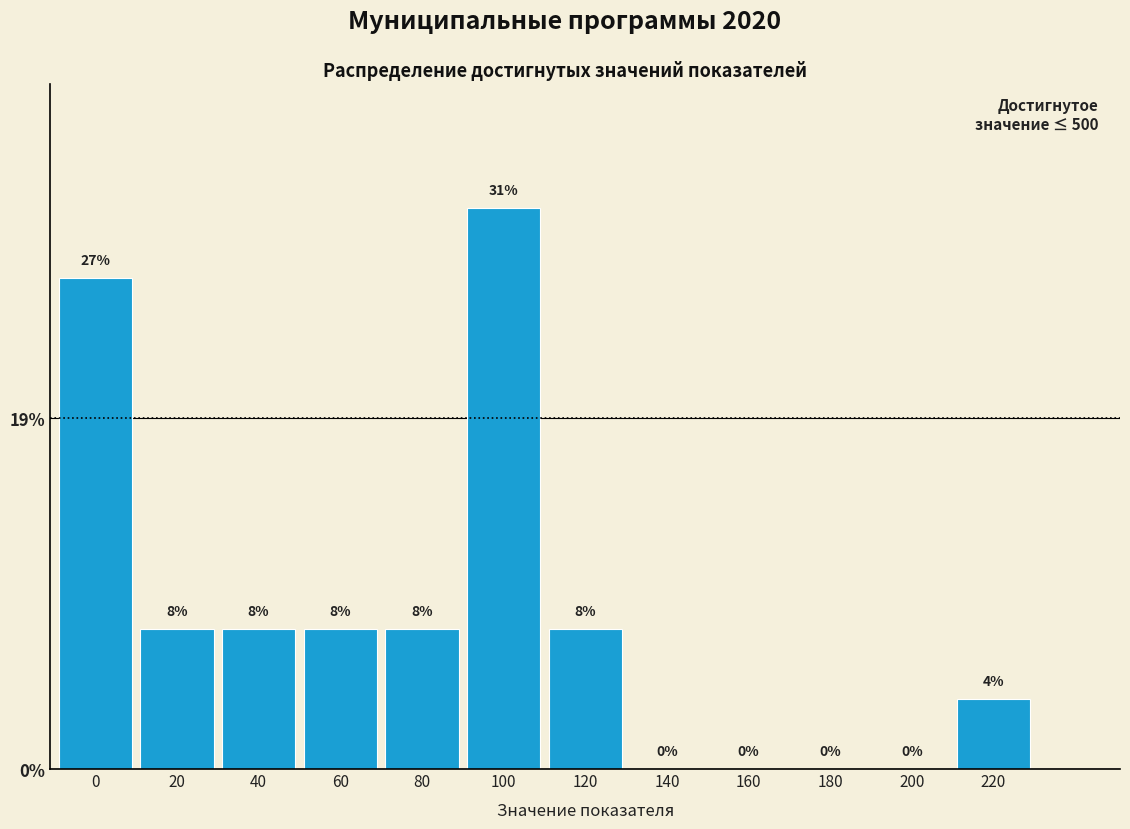

Are the bars horizontal?

No